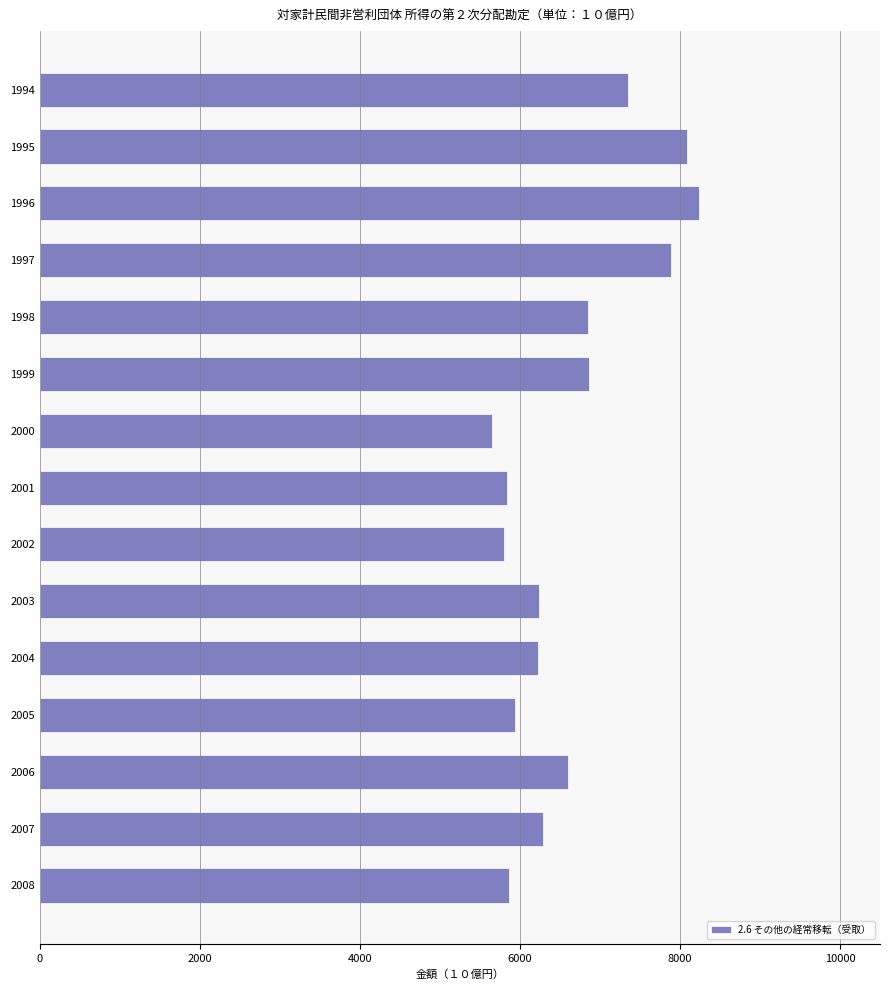

What is the difference between the second highest and minimum values?

2441.9